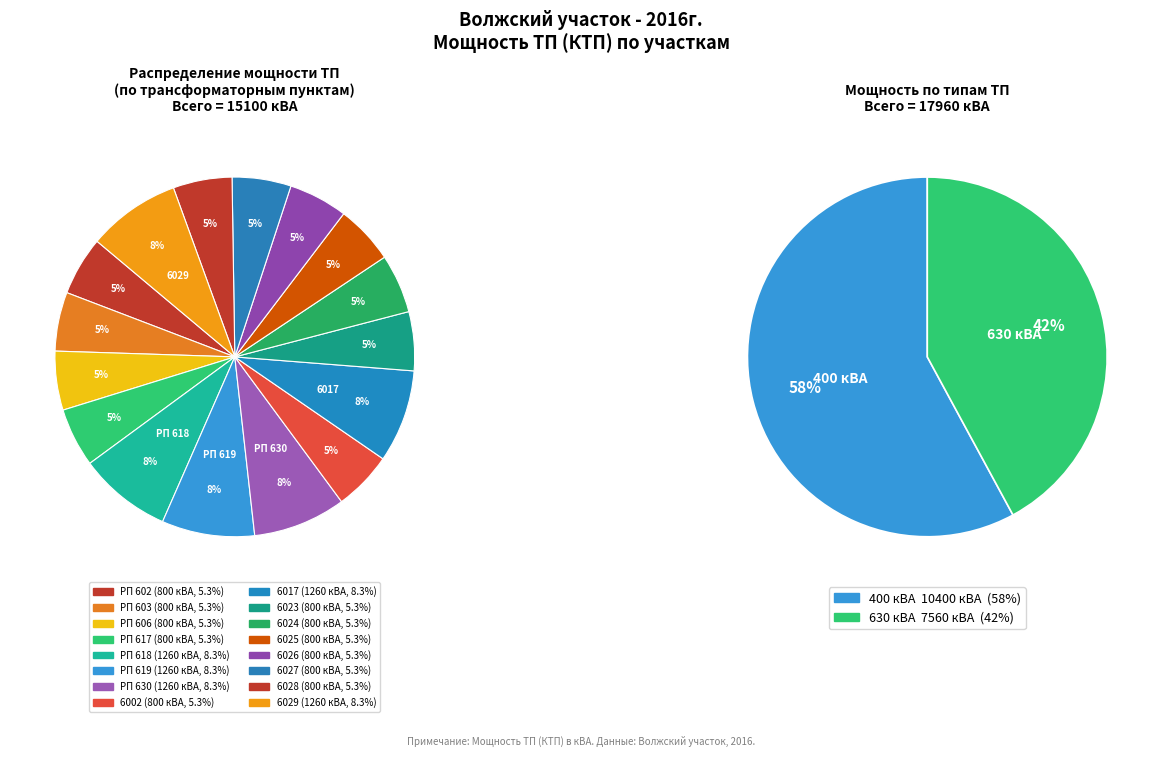

Which category has the smallest portion of the pie?

РП 602